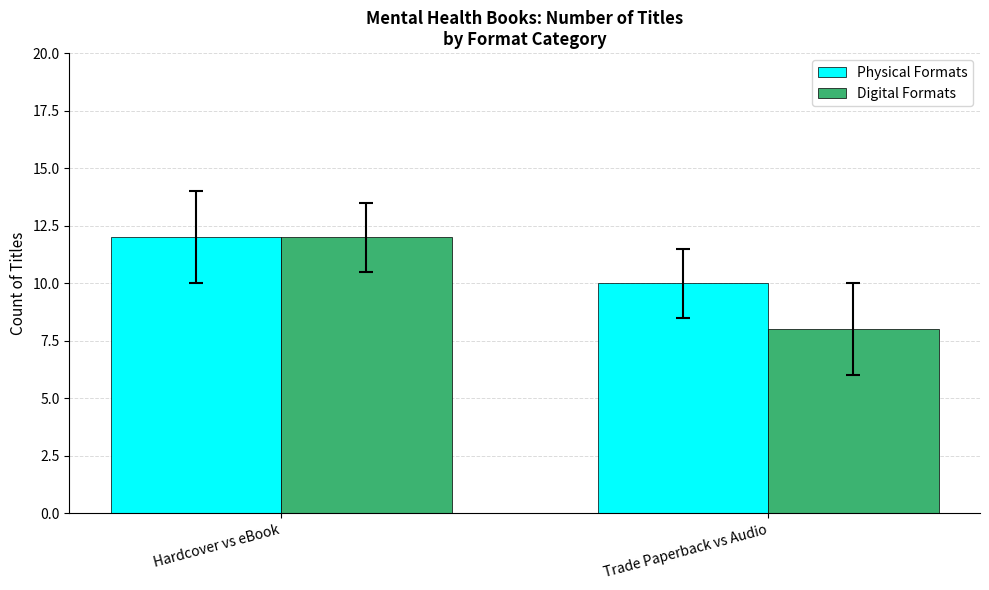

Count the Physical Formats values in the range 10 to 12.

2